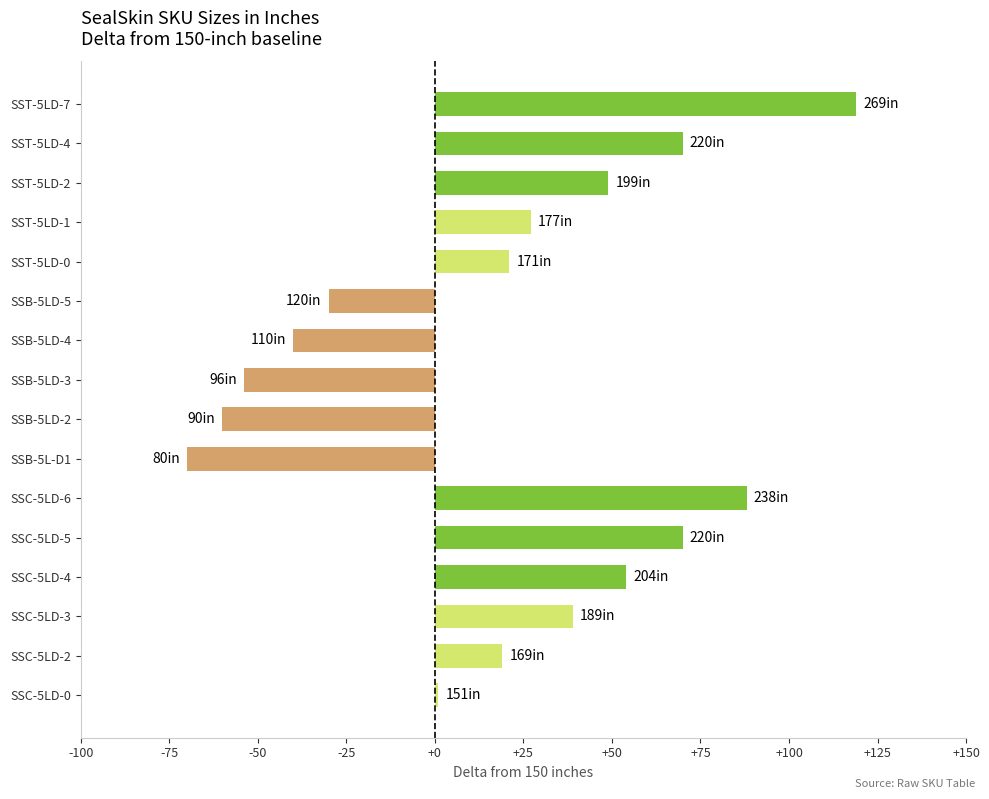

Which has a higher value, SSC-5LD-6 or SSB-5LD-2?

SSC-5LD-6